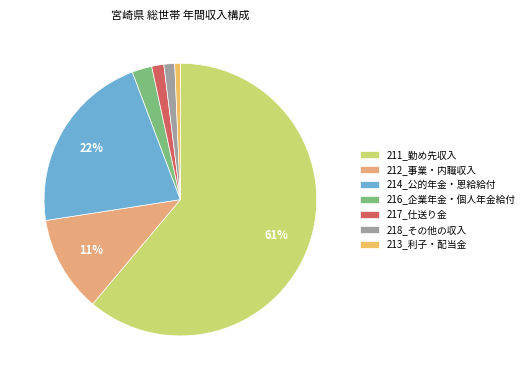

Does 216_企業年金・個人年金給付 represent more than half of the total?

No